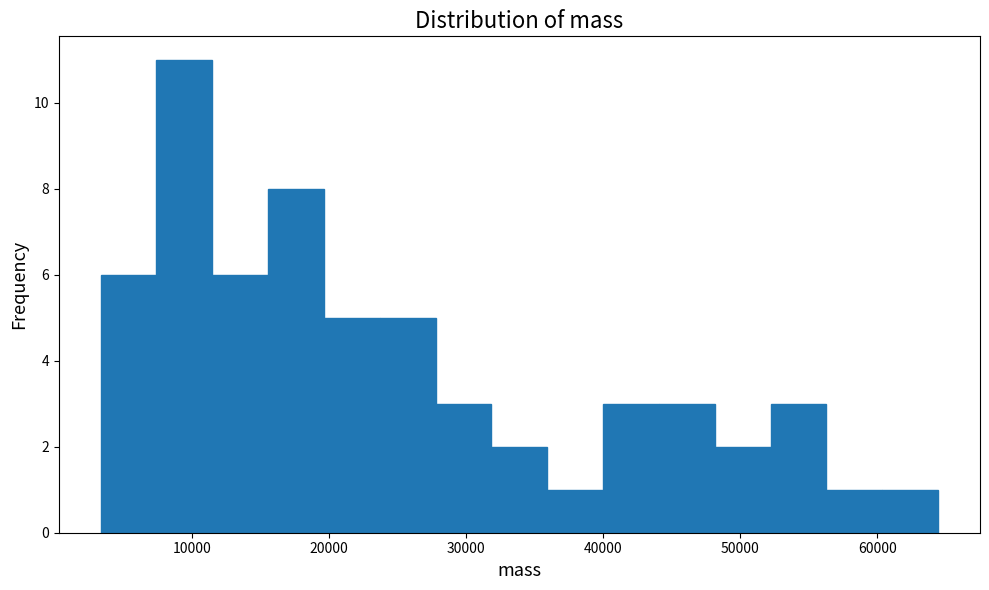

Over which range of the x-axis is the bar tallest?

7000 to 12000